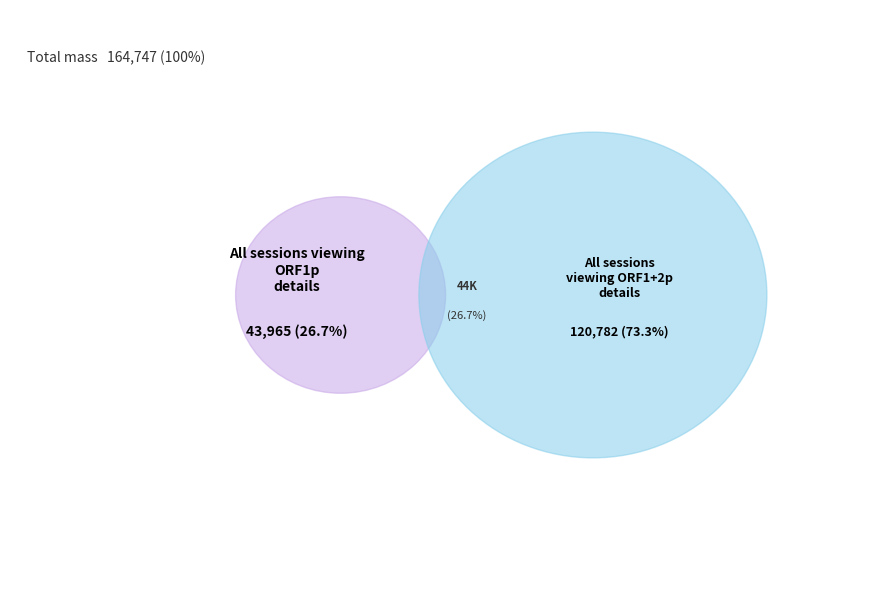

The tr|A0A2H5MI89|A0A2H5MI89_9VIRU ORF1+2p slice represents 73% of the pie. True or false?

True